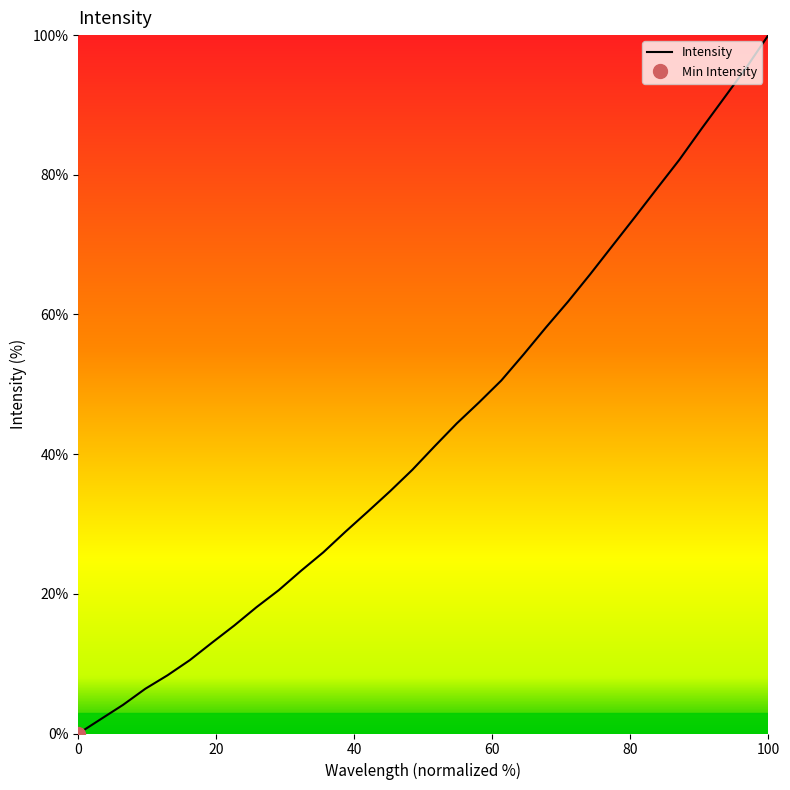

What is the change in value from 30 to 31?

+4.7